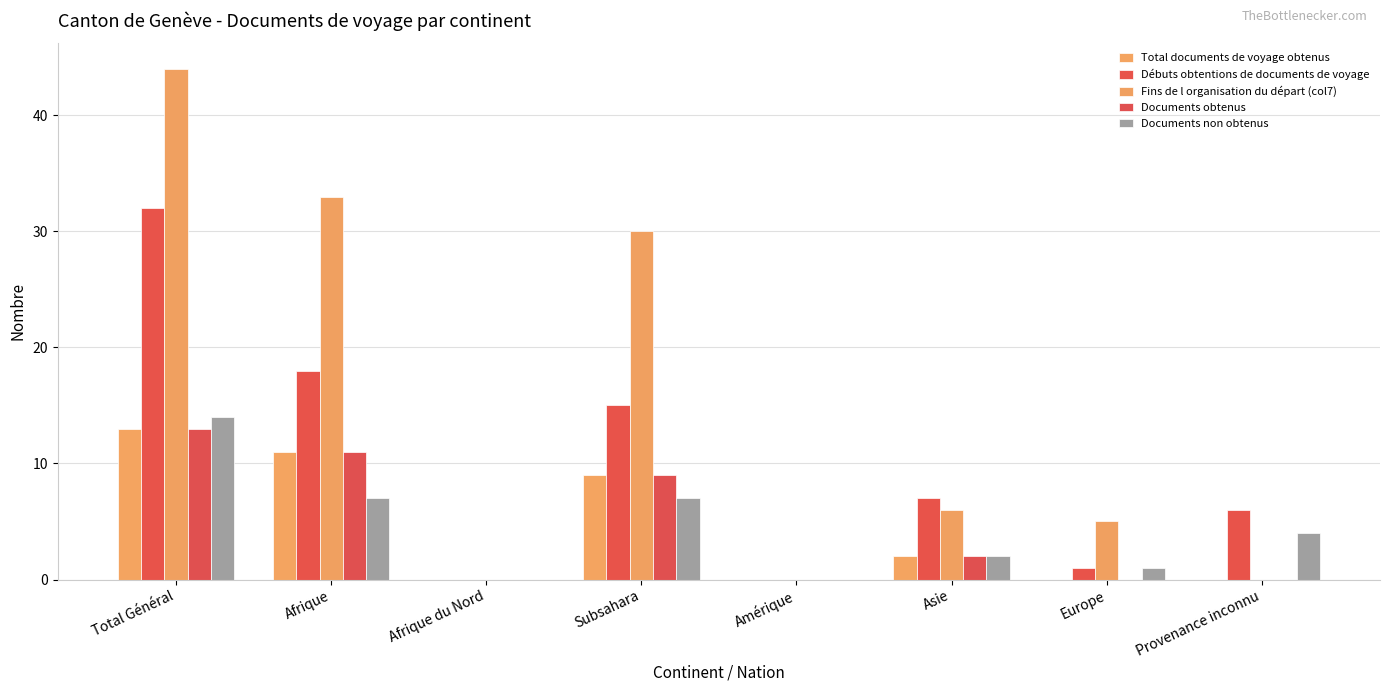

Does the chart contain stacked bars?

No